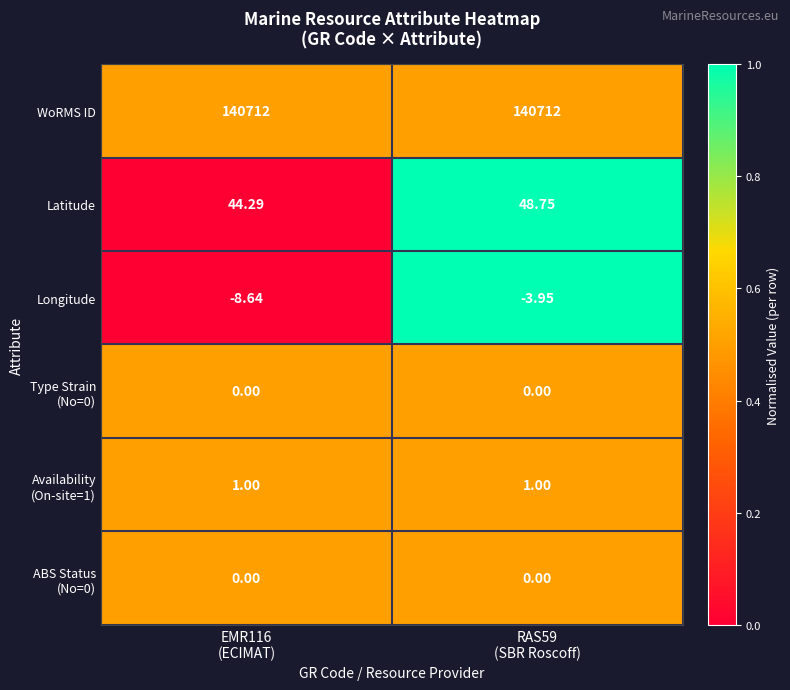

Which series has the largest total across all categories?

WoRMS ID